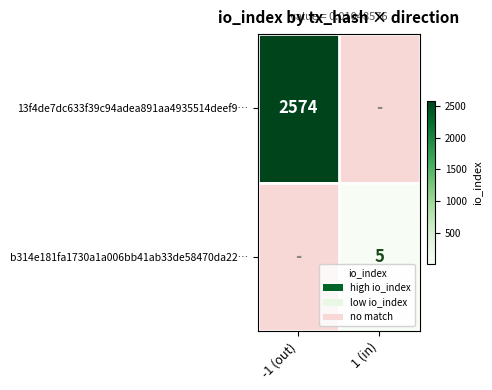

True or false: 13f4de7dc633f39c94adea891aa4935514deef9… has a value of 3900 at -1 (out).

False